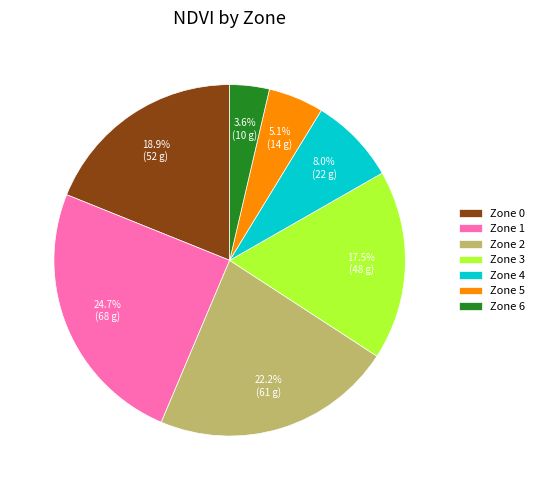

To the nearest percent, what is the combined percentage of Zone 1 and Zone 0?

44%